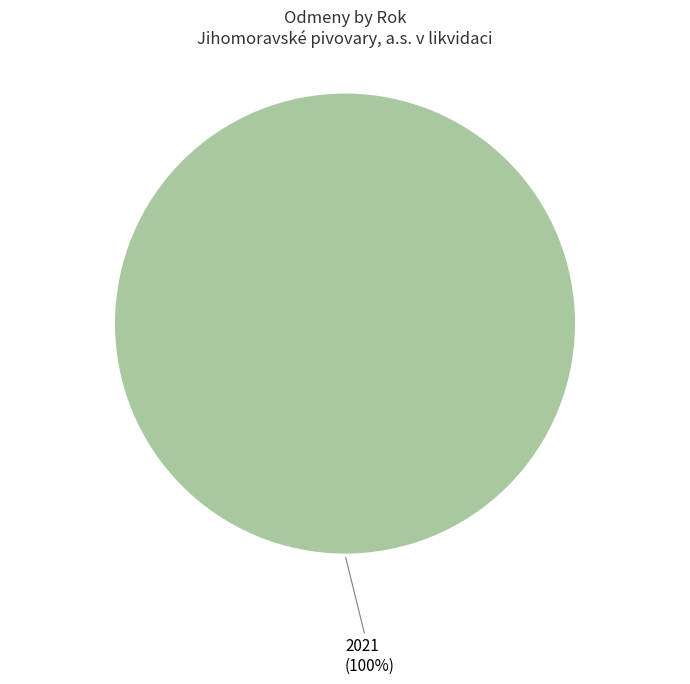

Is there a majority slice in this chart?

Yes